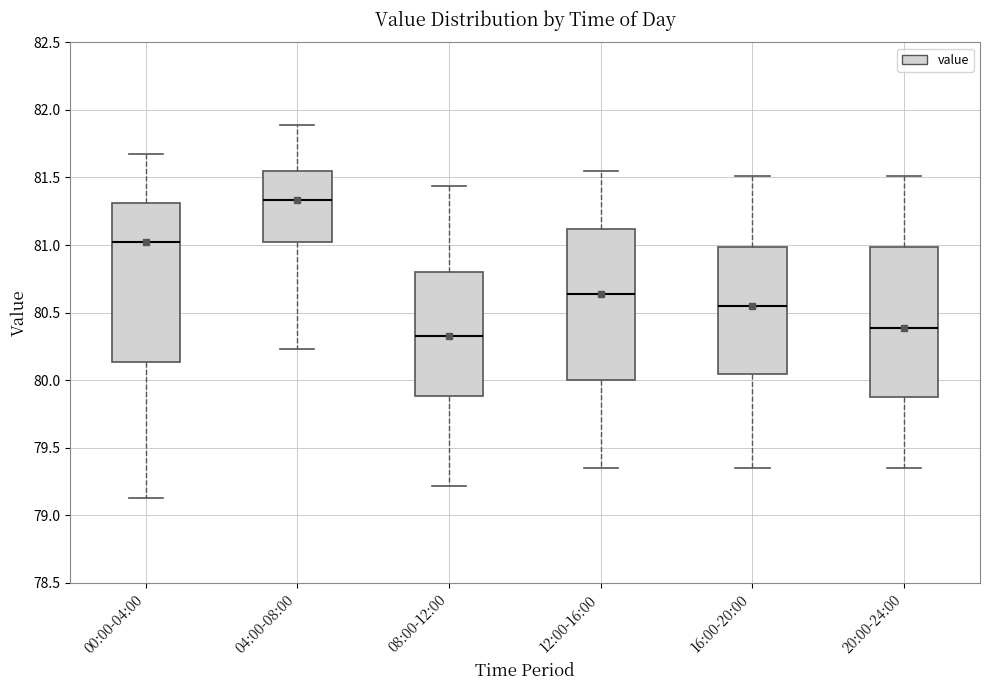

Which box is the tallest, from its lower edge to its upper edge?

00:00-04:00